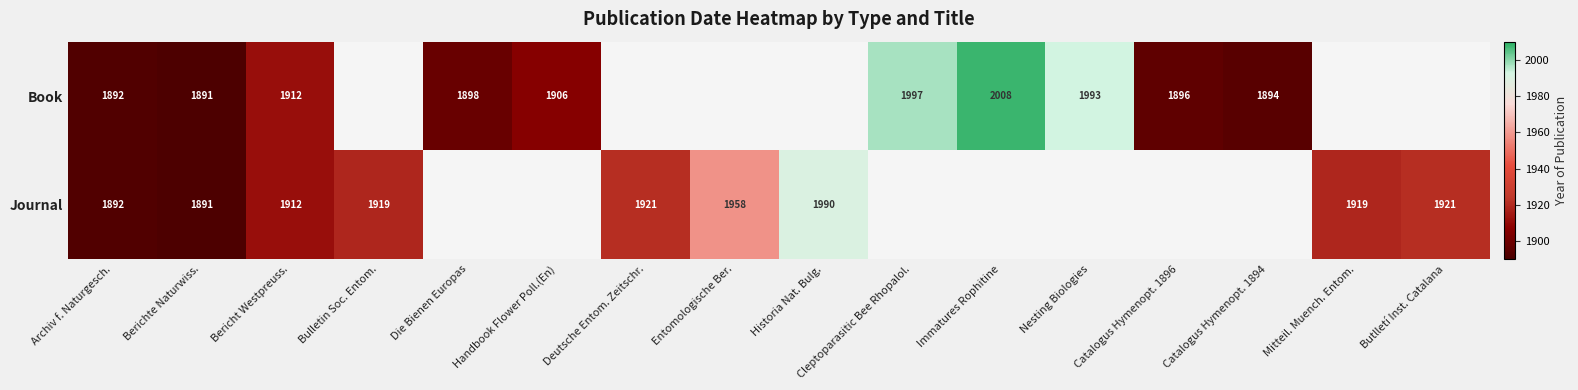

What is the sum of the Book values at Cleptoparasitic Bee Rhopalol. and Berichte Naturwiss.?

3888